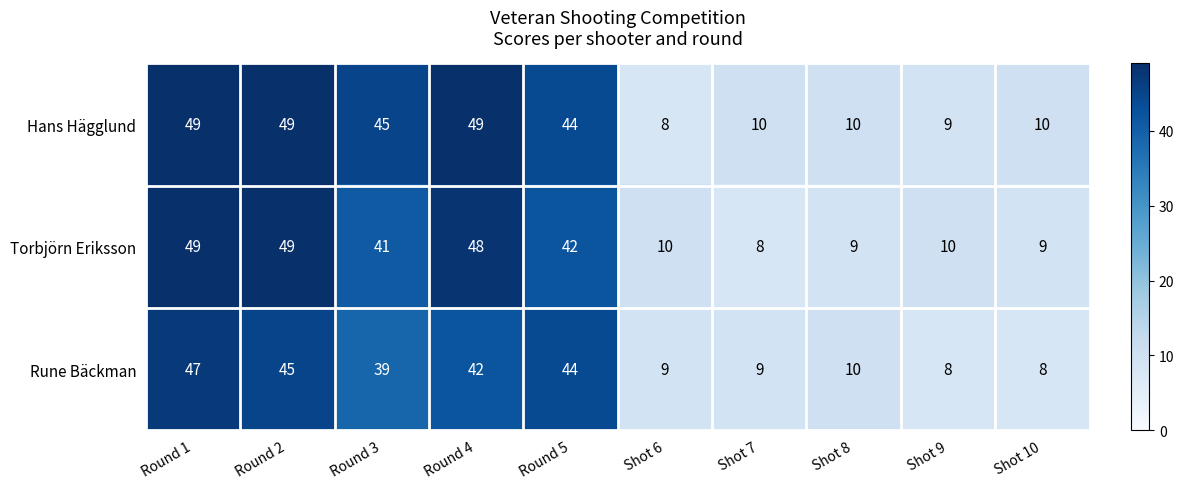

What is the total value across all series at Shot 6?

27